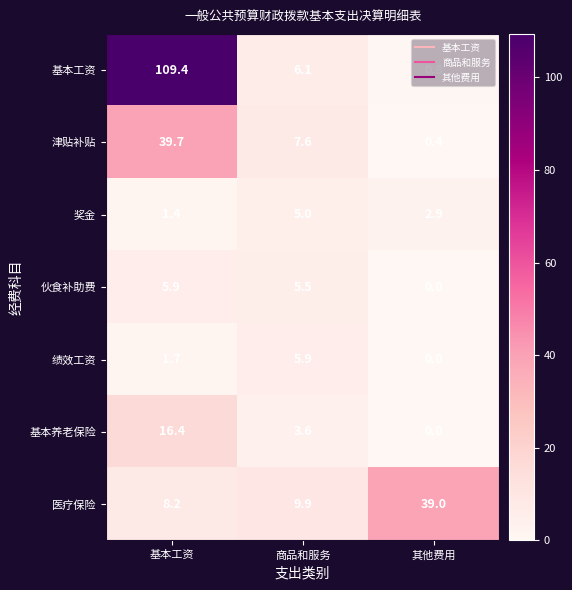

Which category has the lowest value in the 基本养老保险 series?

其他费用